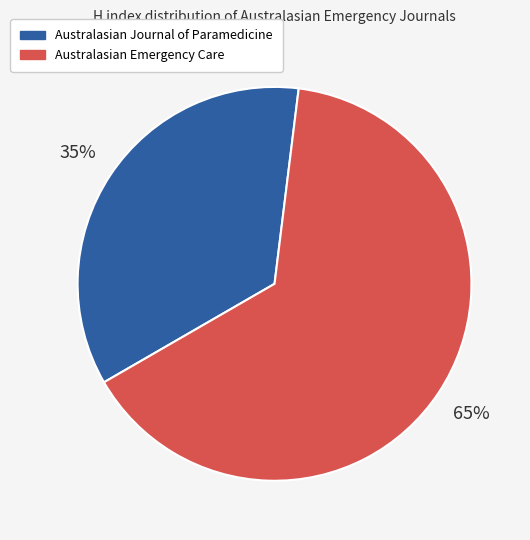

Is there a majority slice in this chart?

Yes